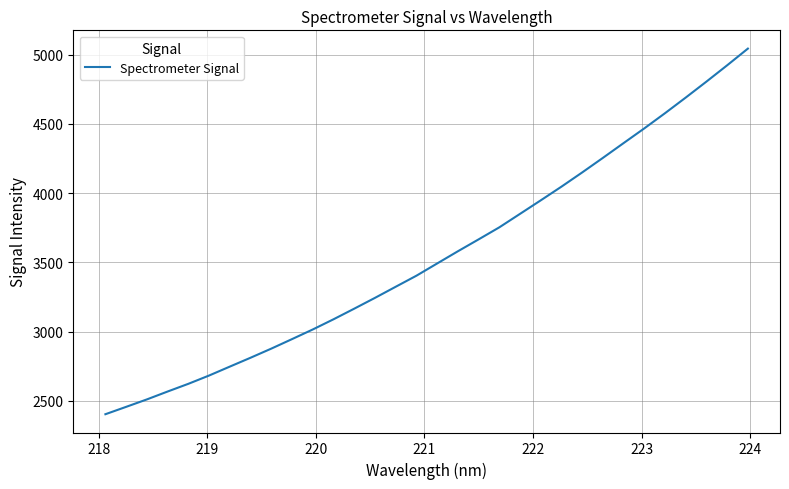

What is the sum of all values?

113469.3